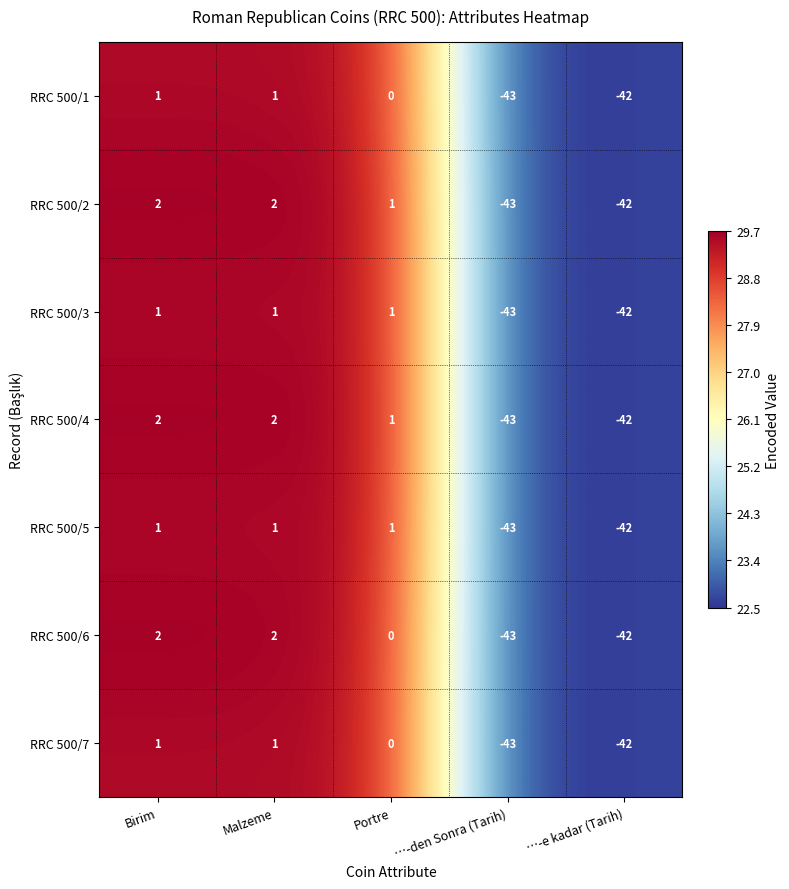

What is the minimum value shown in the chart?

-43